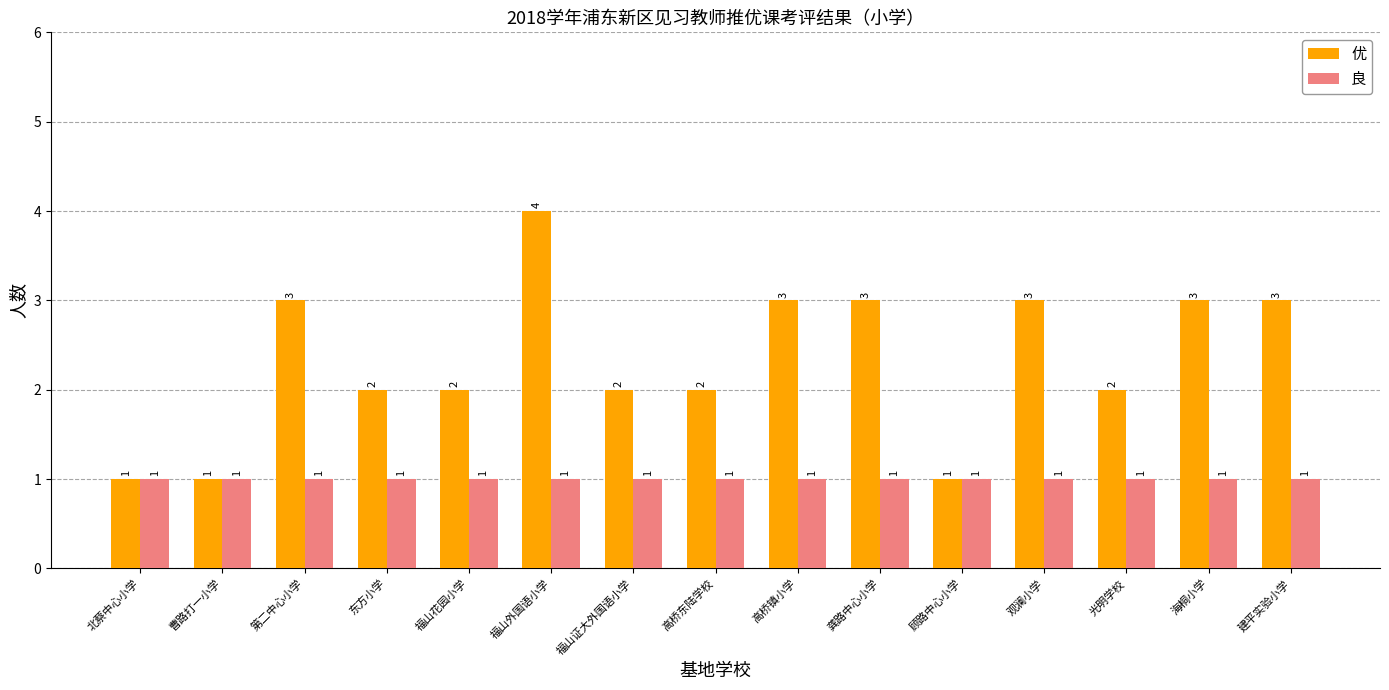

Which series has the largest range (max minus min)?

优